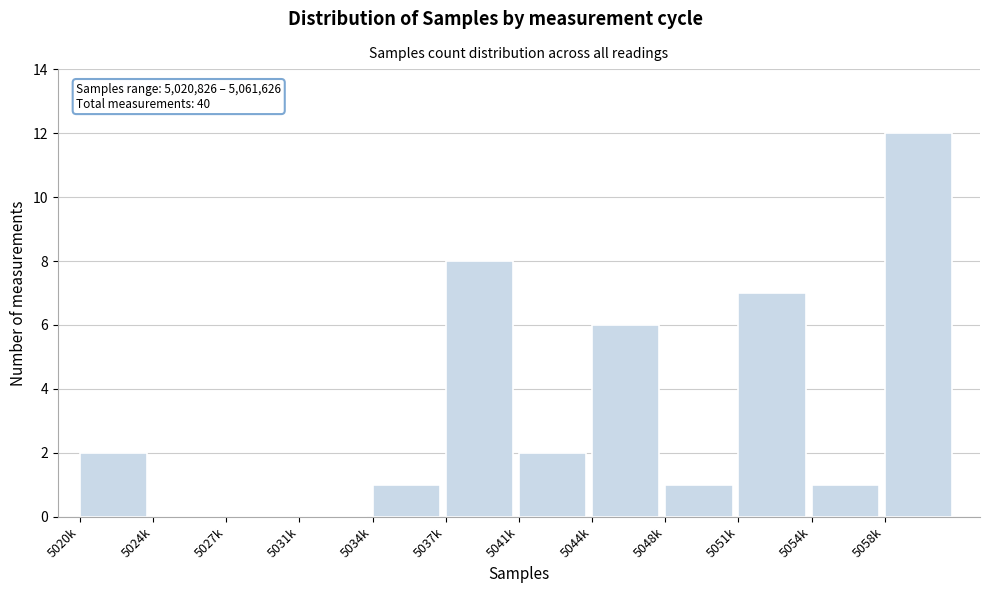

Reading right to left, extract all data points from this chart.

5058k=12	5054k=1	5051k=7	5048k=1	5044k=6	5041k=2	5037k=8	5034k=1	5031k=0	5027k=0	5024k=0	5020k=2